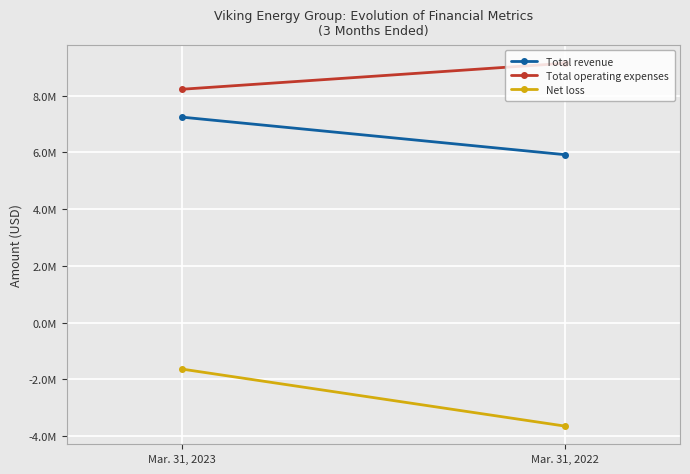

What is the sum of the Total revenue values at Mar. 31, 2023 and Mar. 31, 2022?

13164306